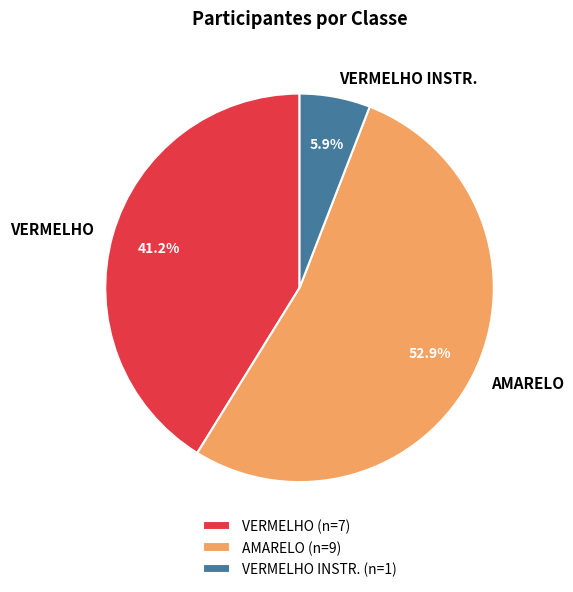

What portion of the pie excludes VERMELHO?

58.8%